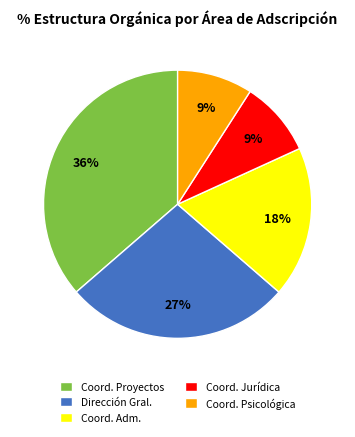

How many segments does this pie chart have?

5